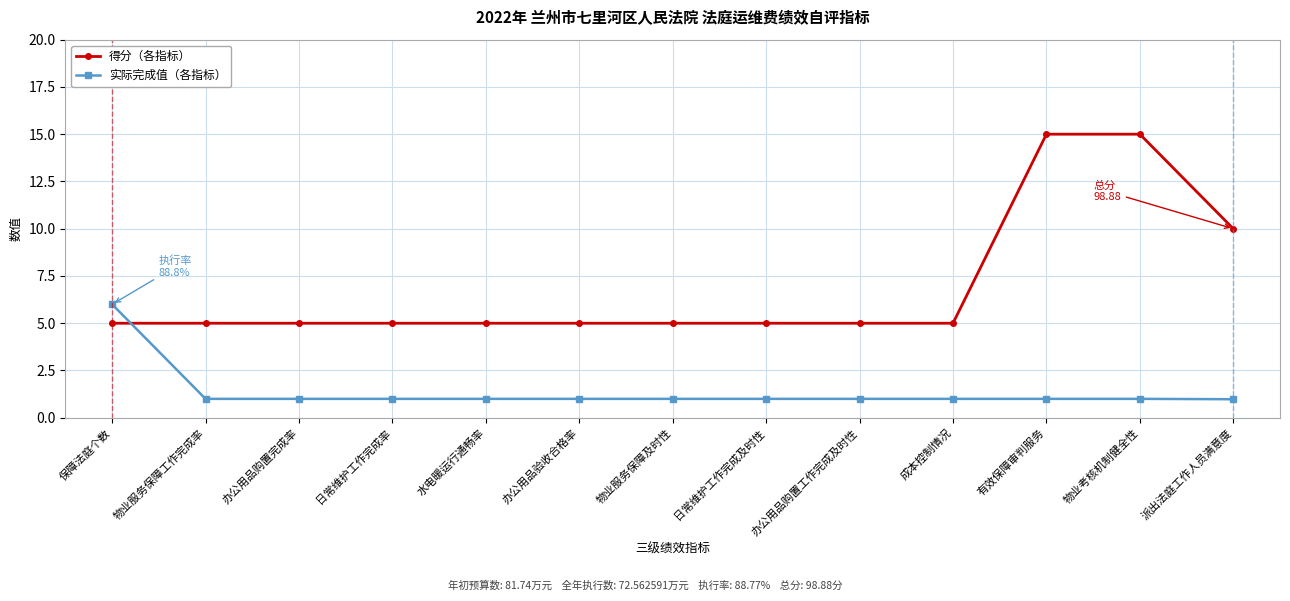

The value of 得分（各指标） at 成本控制情况 is 5.0. True or false?

True